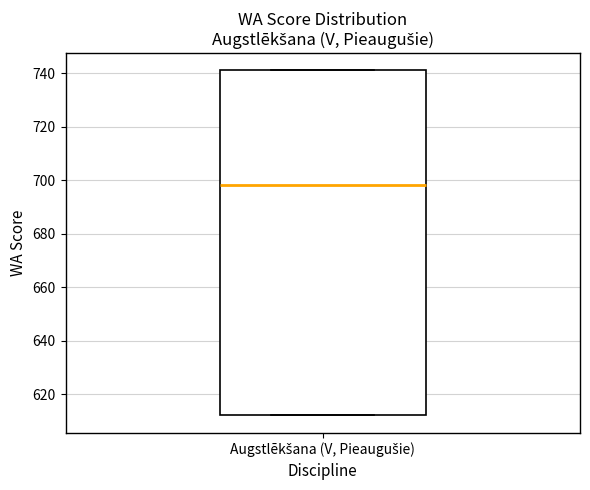

Read this box plot against the y-axis: the position of the median line, the range covered by the box, and the ends of both whiskers. The values are not printed on the chart, so give them approximately, as read against the axis.

median 698, box 612 to 742, whiskers 612 to 742